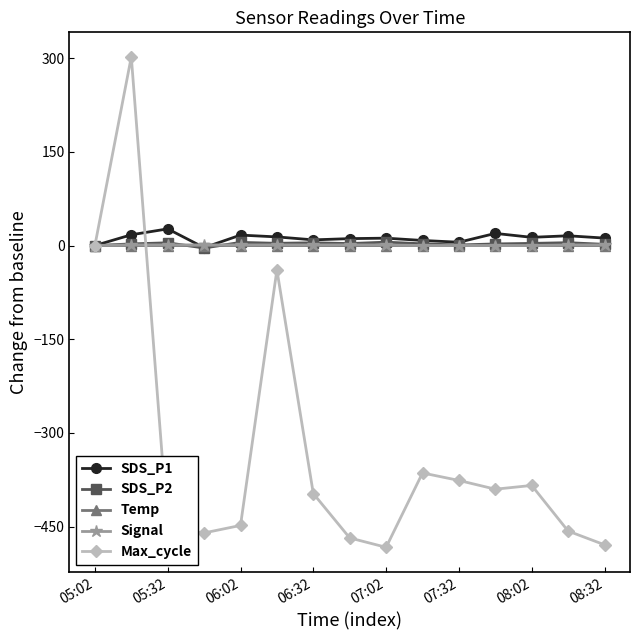

True or false: SDS_P2 has more than 1 points higher than both neighbors.

True